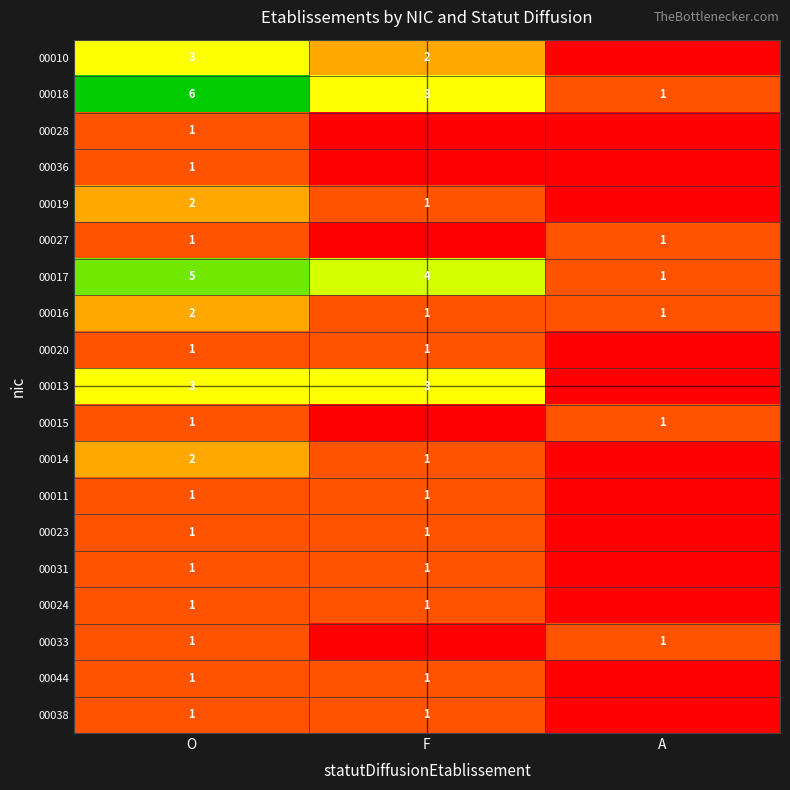

Is the value of 00014 at F greater than the value of 00017 at F?

No